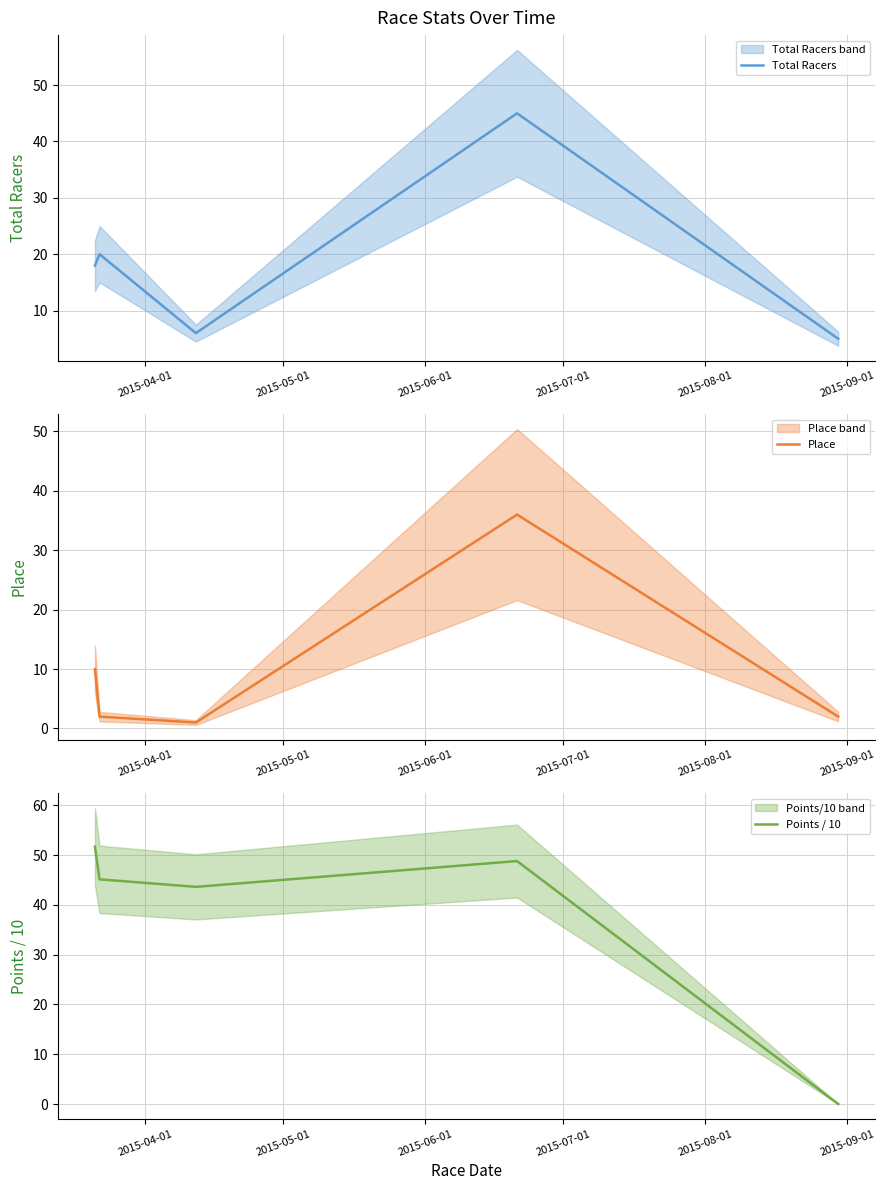

Reading right to left, transcribe all the data shown in this chart.

Total Racers: 5.0	45.0	6.0	20.0	18.0
Place: 2.0	36.0	1.0	2.0	10.0
Points / 10: 0.0	48.8	43.6	45.2	51.7